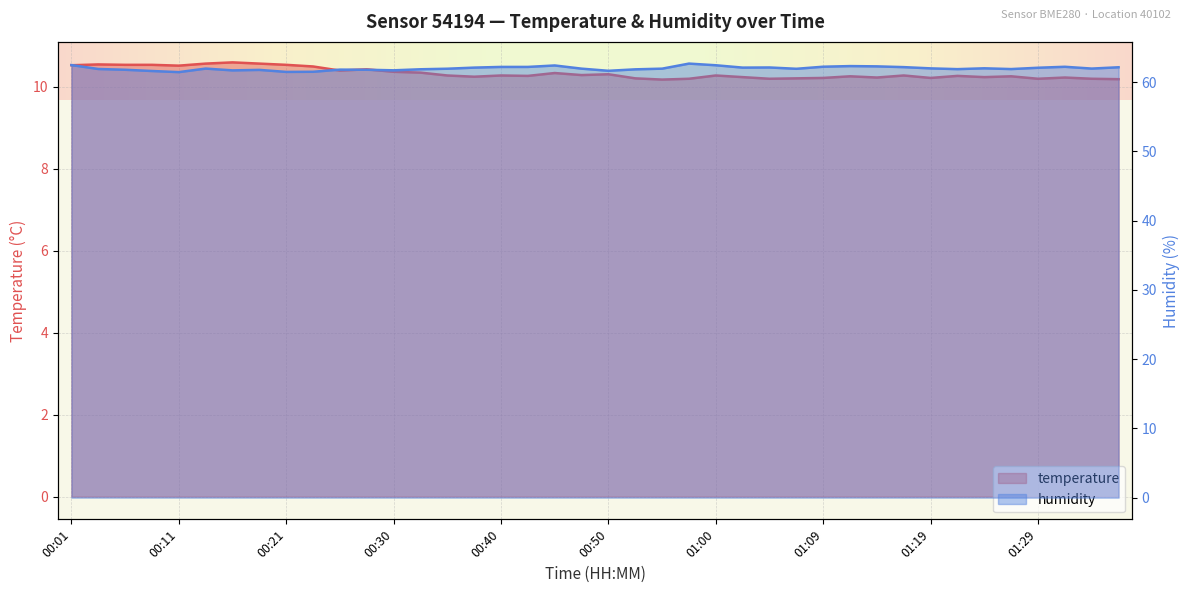

What is the maximum value for temperature?

10.6